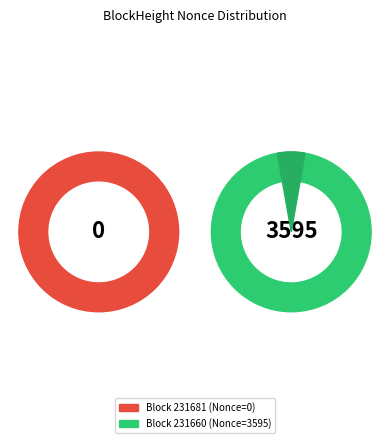

The 231681 slice represents 0% of the pie. True or false?

True